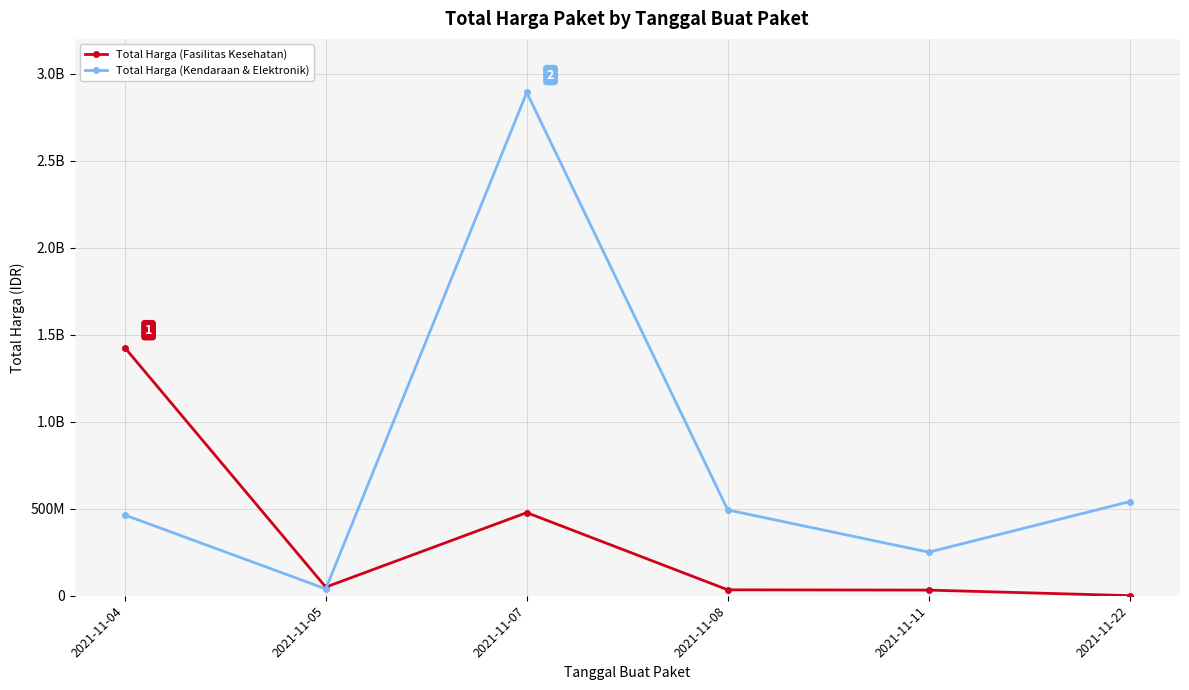

True or false: Total Harga (Kendaraan & Elektronik) and Total Harga (Fasilitas Kesehatan) cross at least once.

True